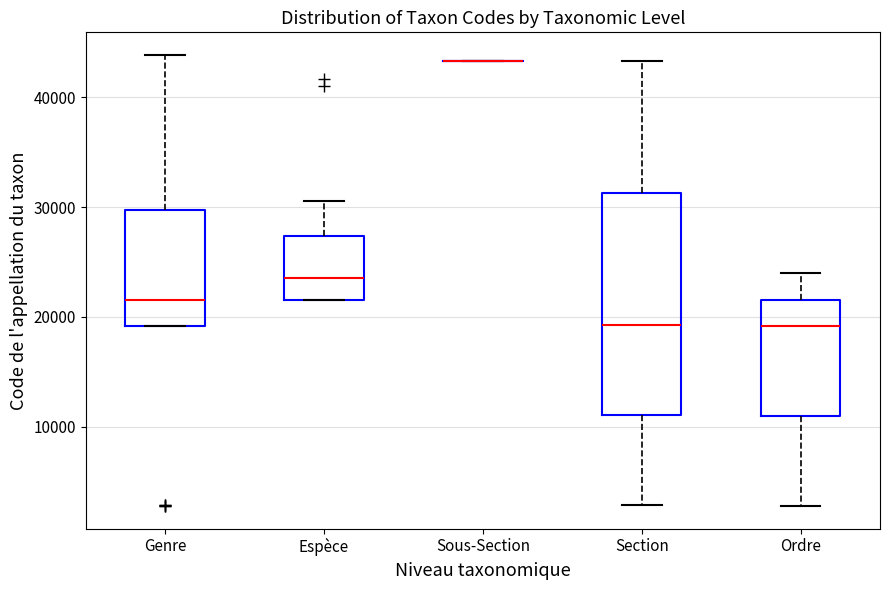

Comparing the boxes themselves (not the whiskers), which one is the tallest?

Section